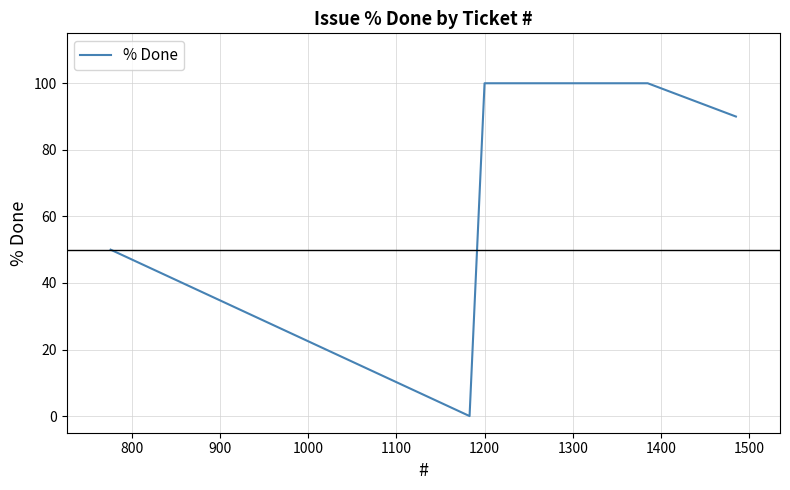

What is the greatest value displayed?

100